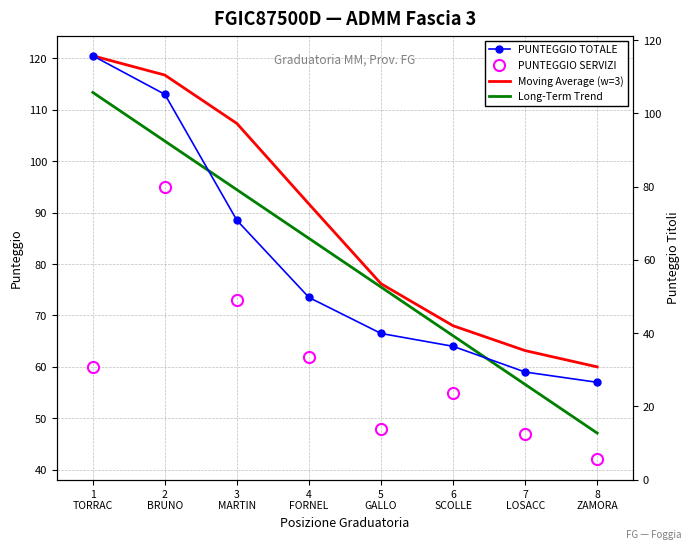

True or false: PUNTEGGIO TOTALE has more than 1 interior local peaks.

False